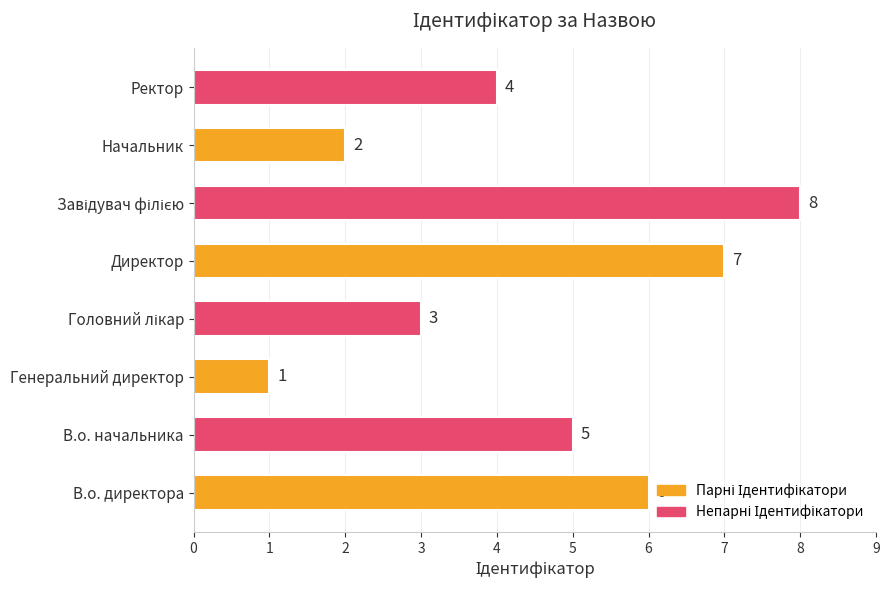

Count the number of categories in the chart.

8